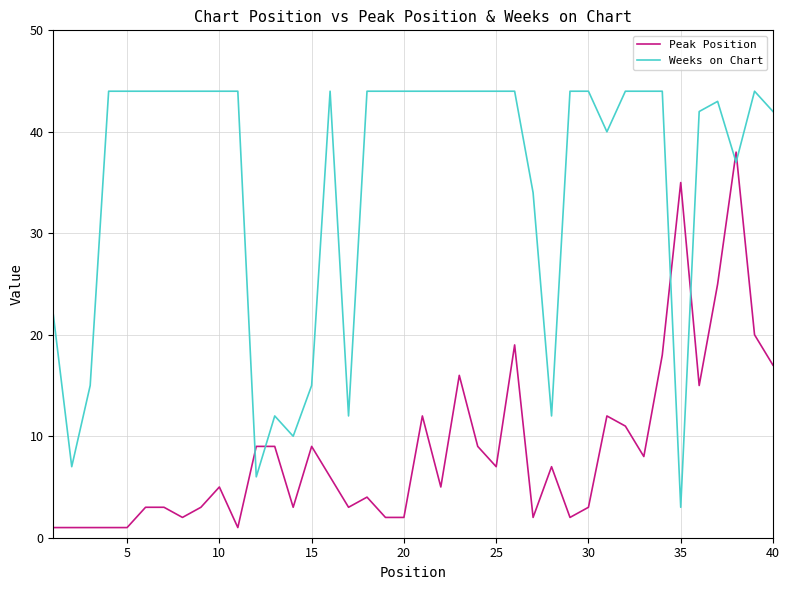

Which series has the widest spread of values?

Weeks on Chart